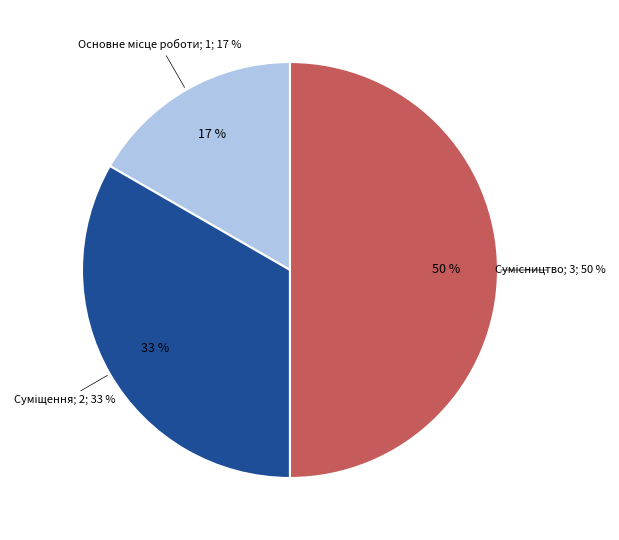

Which category has the smallest portion of the pie?

Основне місце роботи